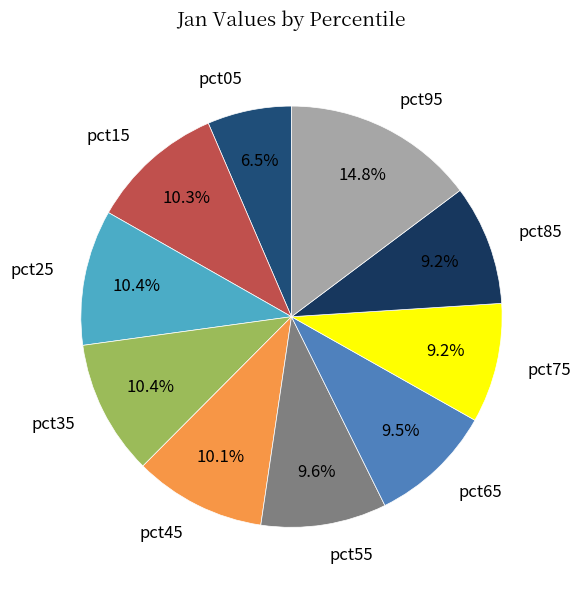

Do pct25 and pct75 together represent more than half of the pie?

No